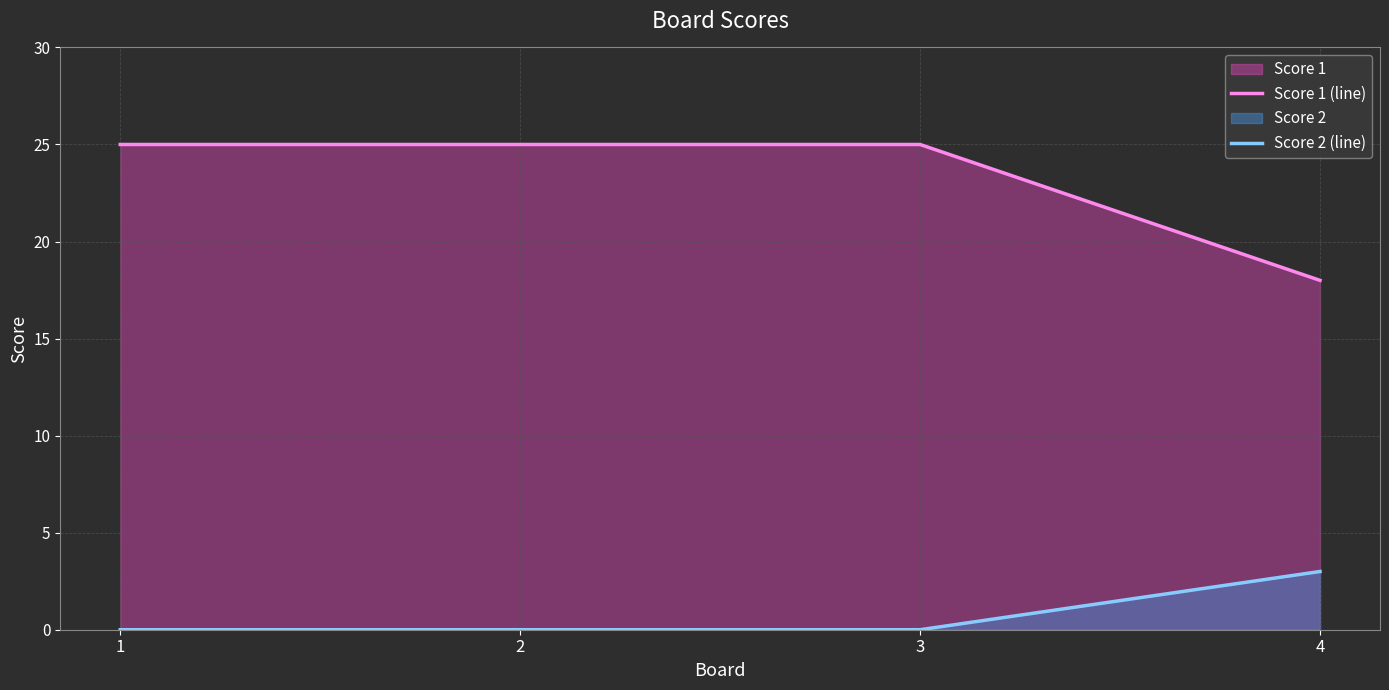

What is the value of the Score 1 (line) point at the 3rd from the left?

25